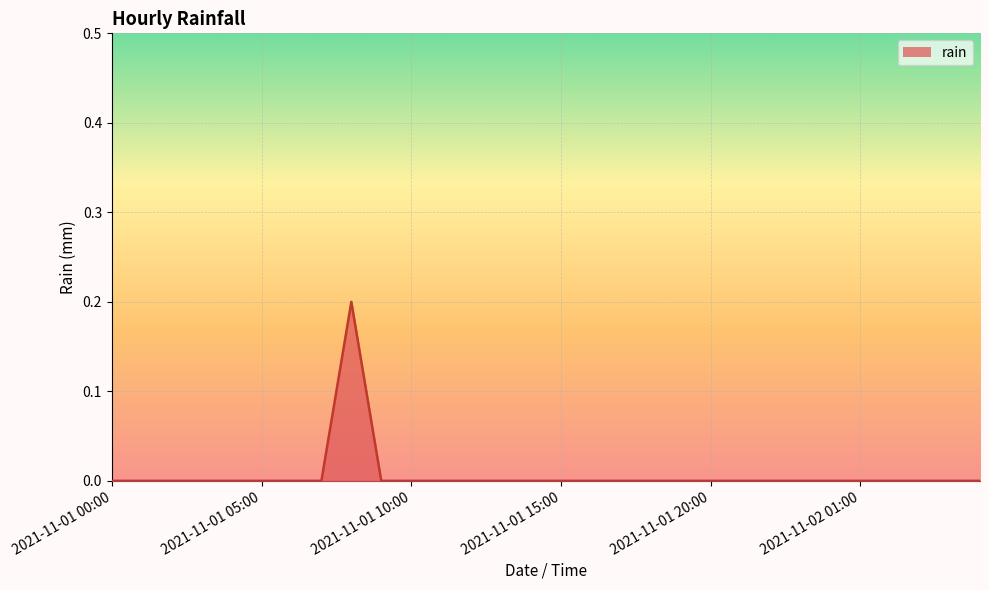

Count the values in the range 0 to 1.

30